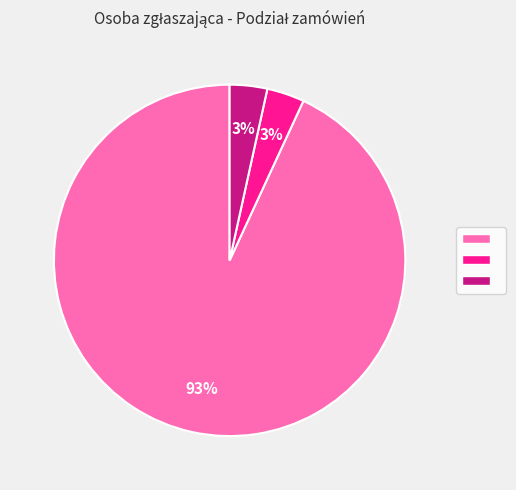

Is there a majority slice in this chart?

Yes